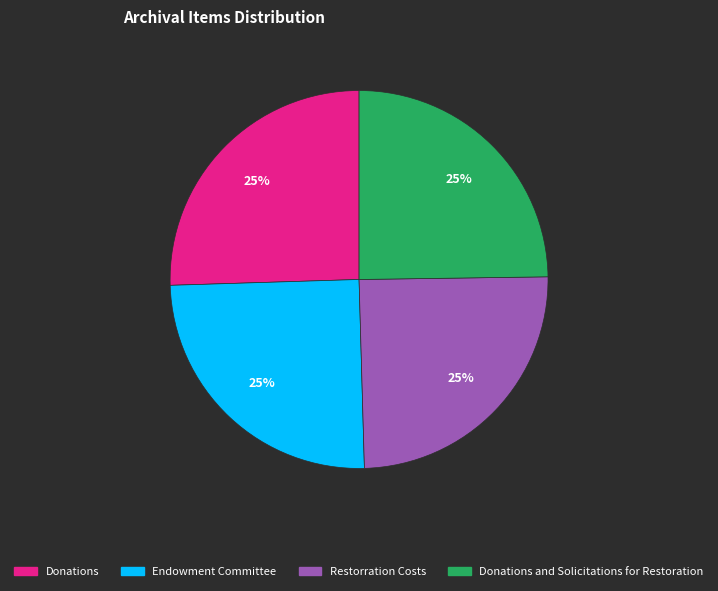

Does any single category account for the majority?

No